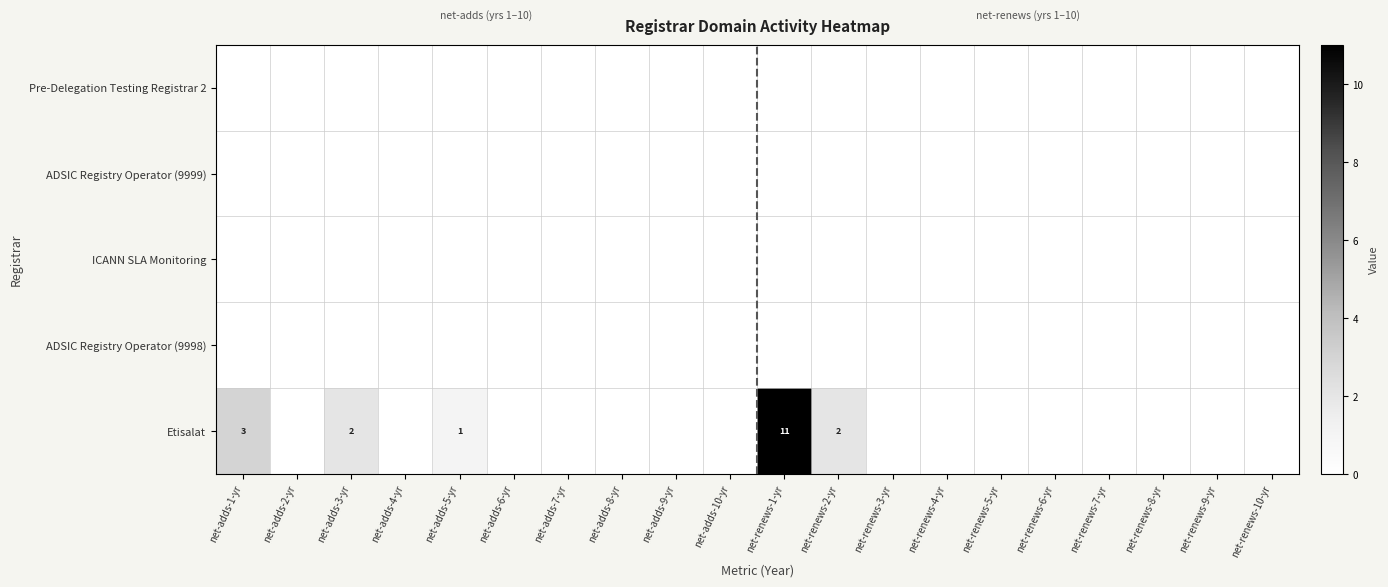

Is it true that Etisalat equals 2 at net-adds-3-yr?

True